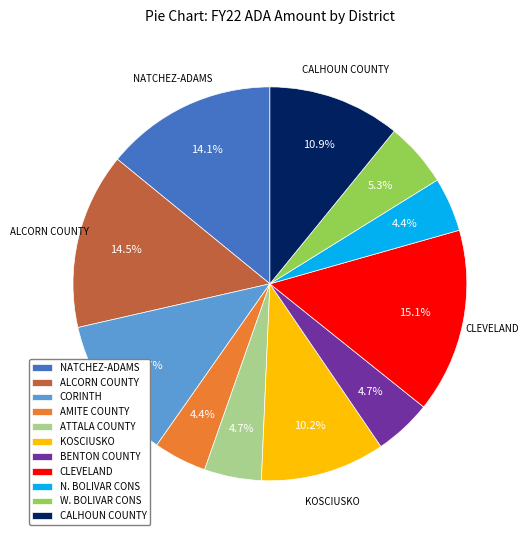

What is the largest slice in the pie chart?

CLEVELAND